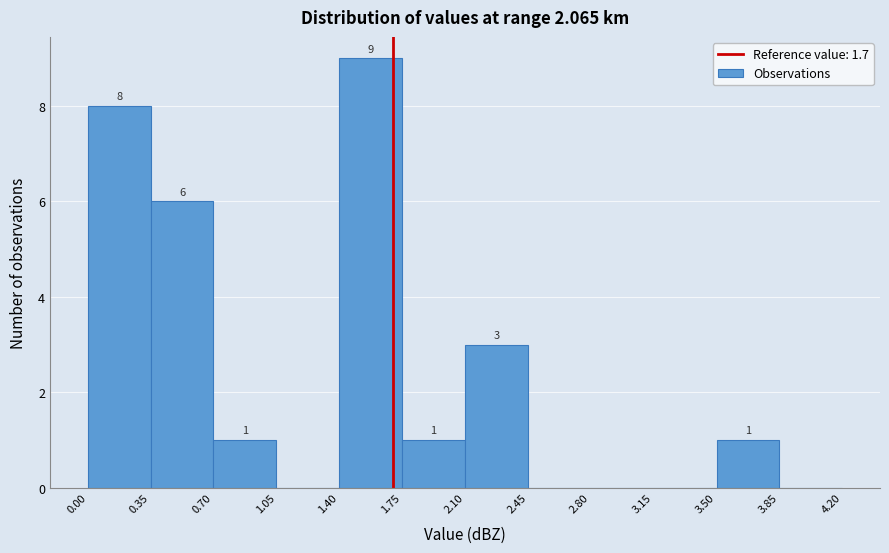

Over which range of the x-axis is the bar tallest?

1.40 to 1.75